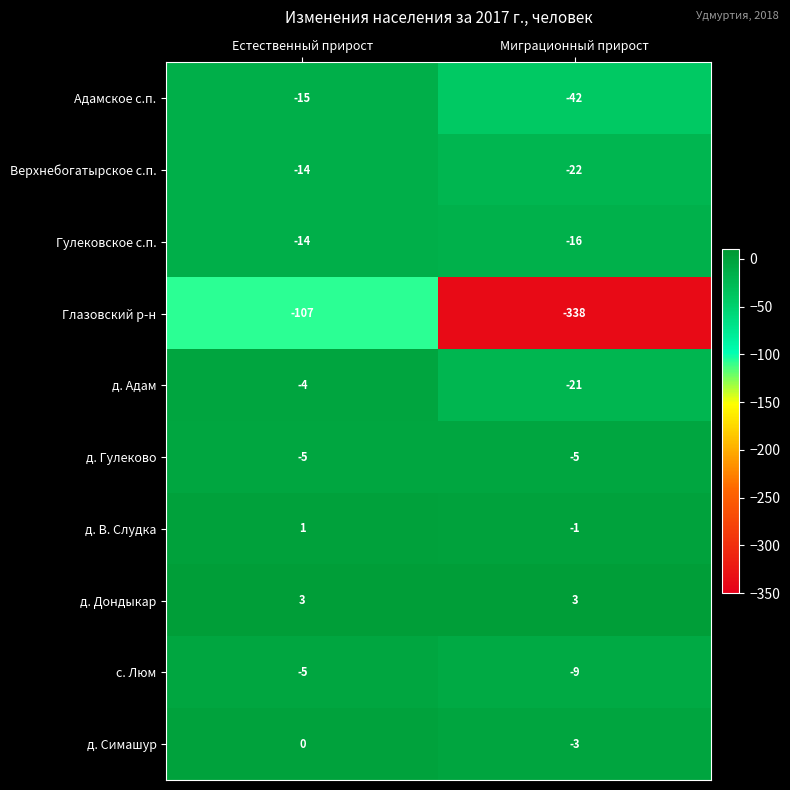

Rank the categories by с. Люм value from lowest to highest.

Миграционный прирост, Естественный прирост